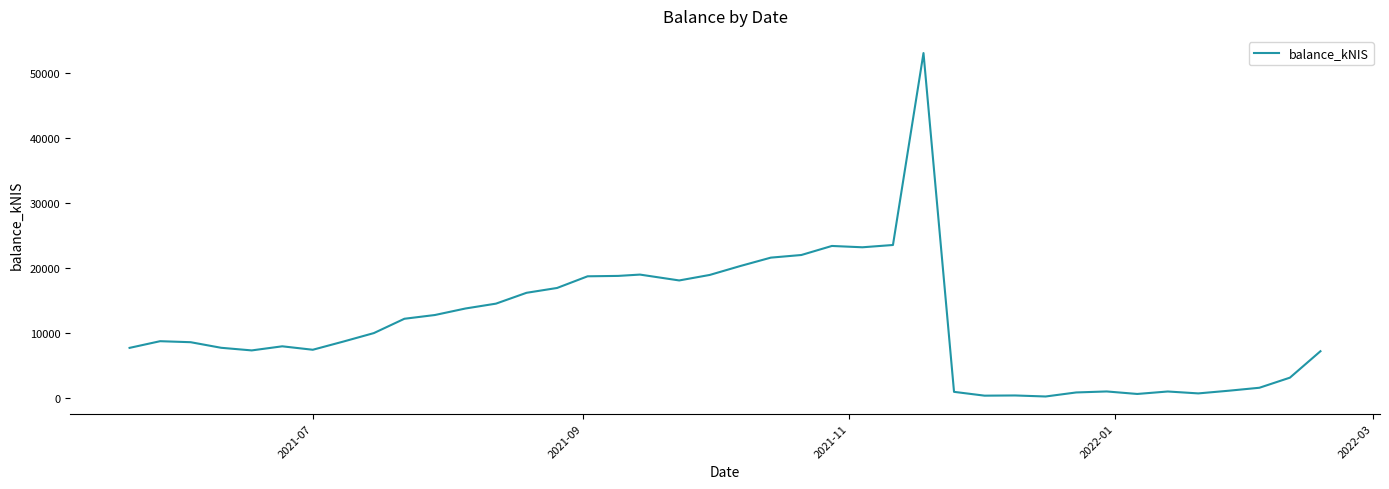

What is the maximum value shown in the chart?

53025.6